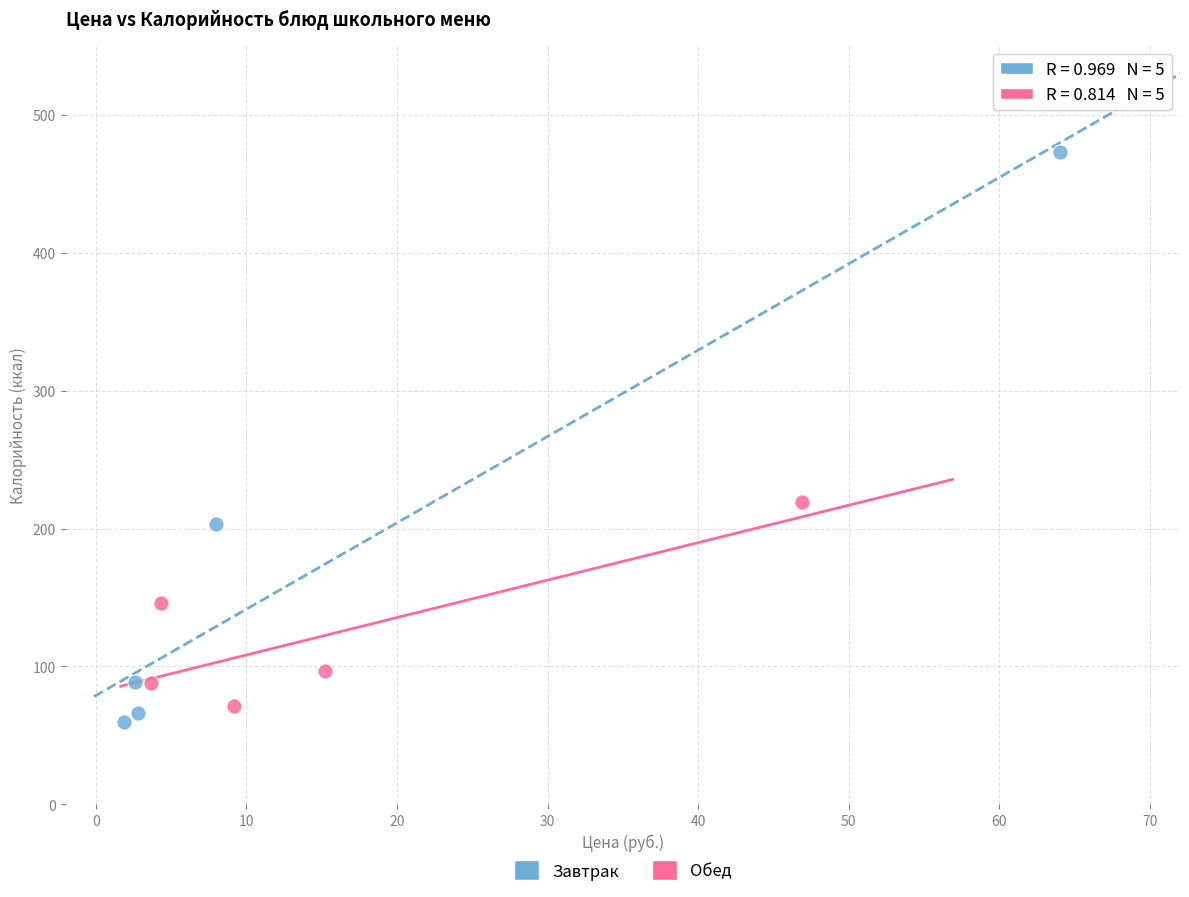

Which series has the largest Y range (max minus min)?

Завтрак